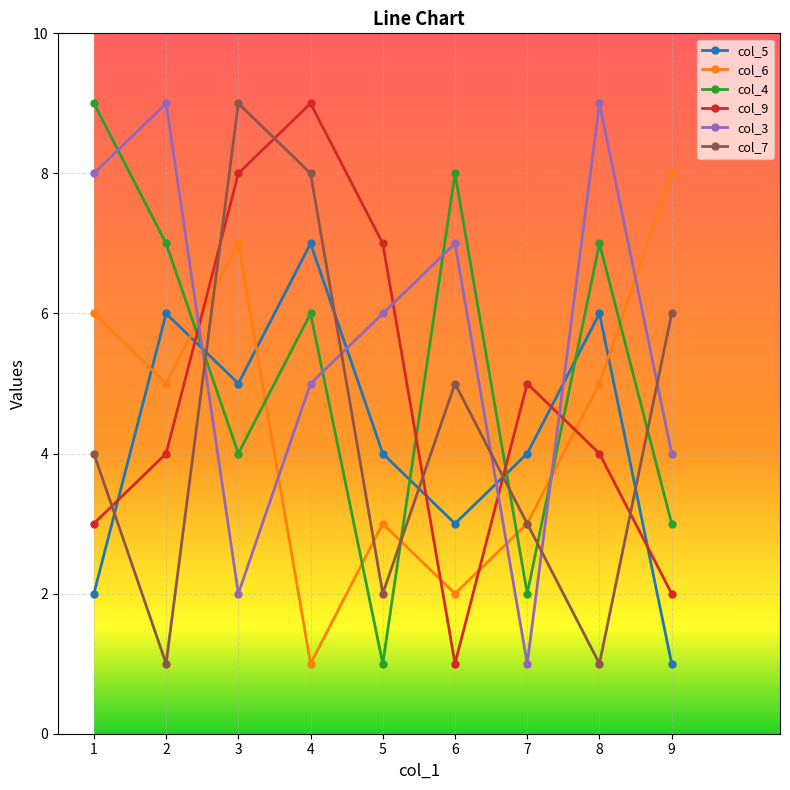

True or false: col_4 has a value of 9 at 1.

True